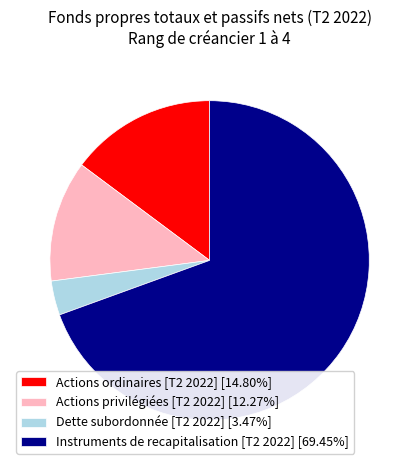

Do Instruments de recapitalisation [T2 2022] [69.45%] and Dette subordonnée [T2 2022] [3.47%] together represent more than half of the pie?

Yes